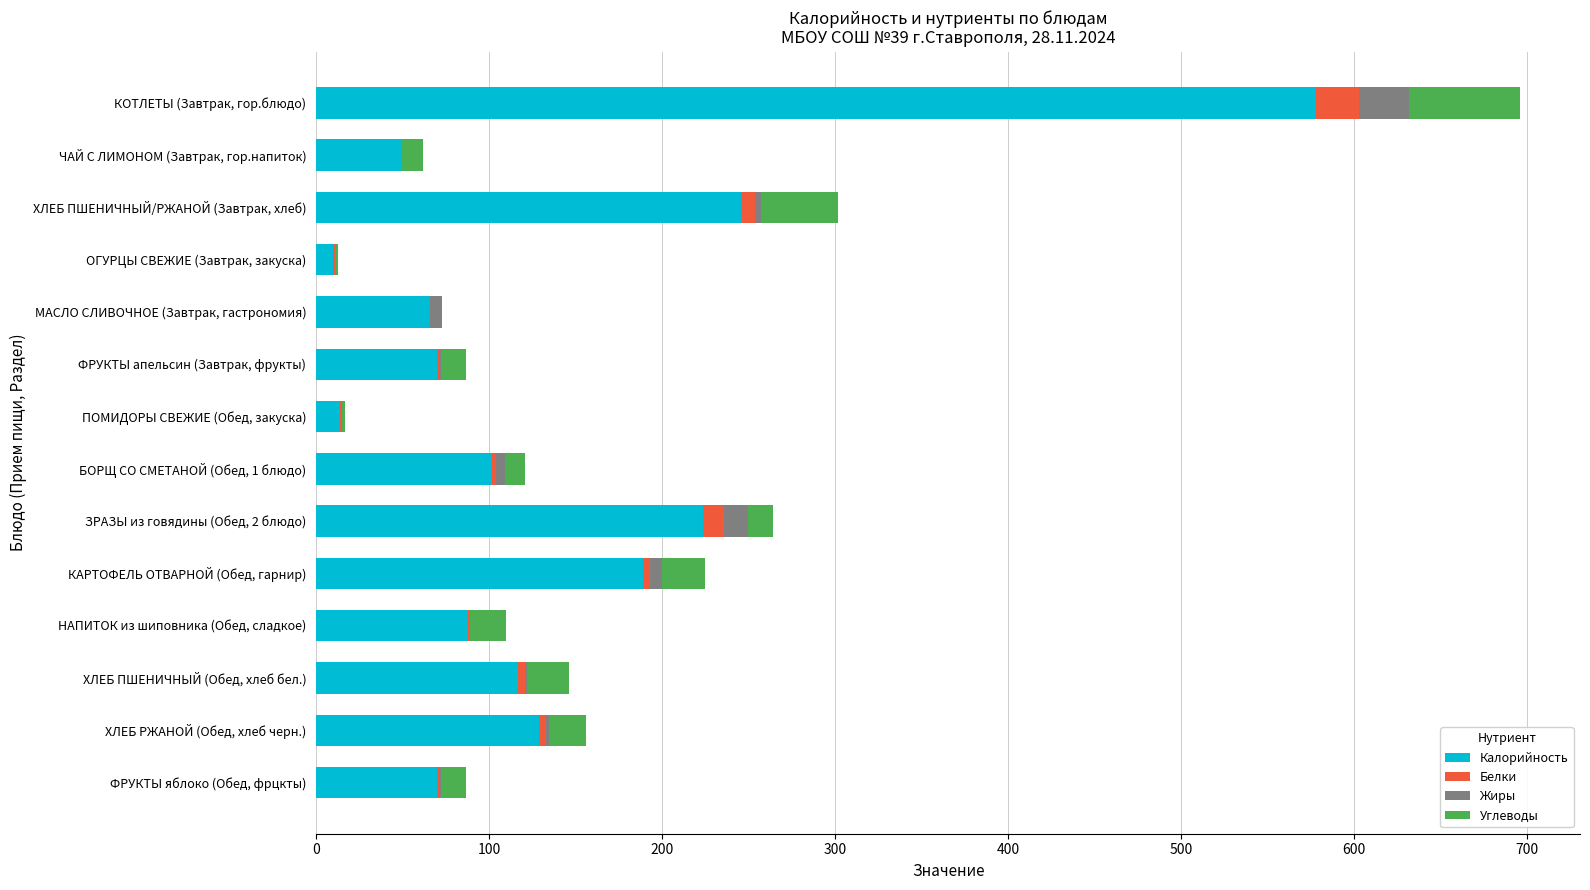

What is the highest value of the Калорийность series?

578